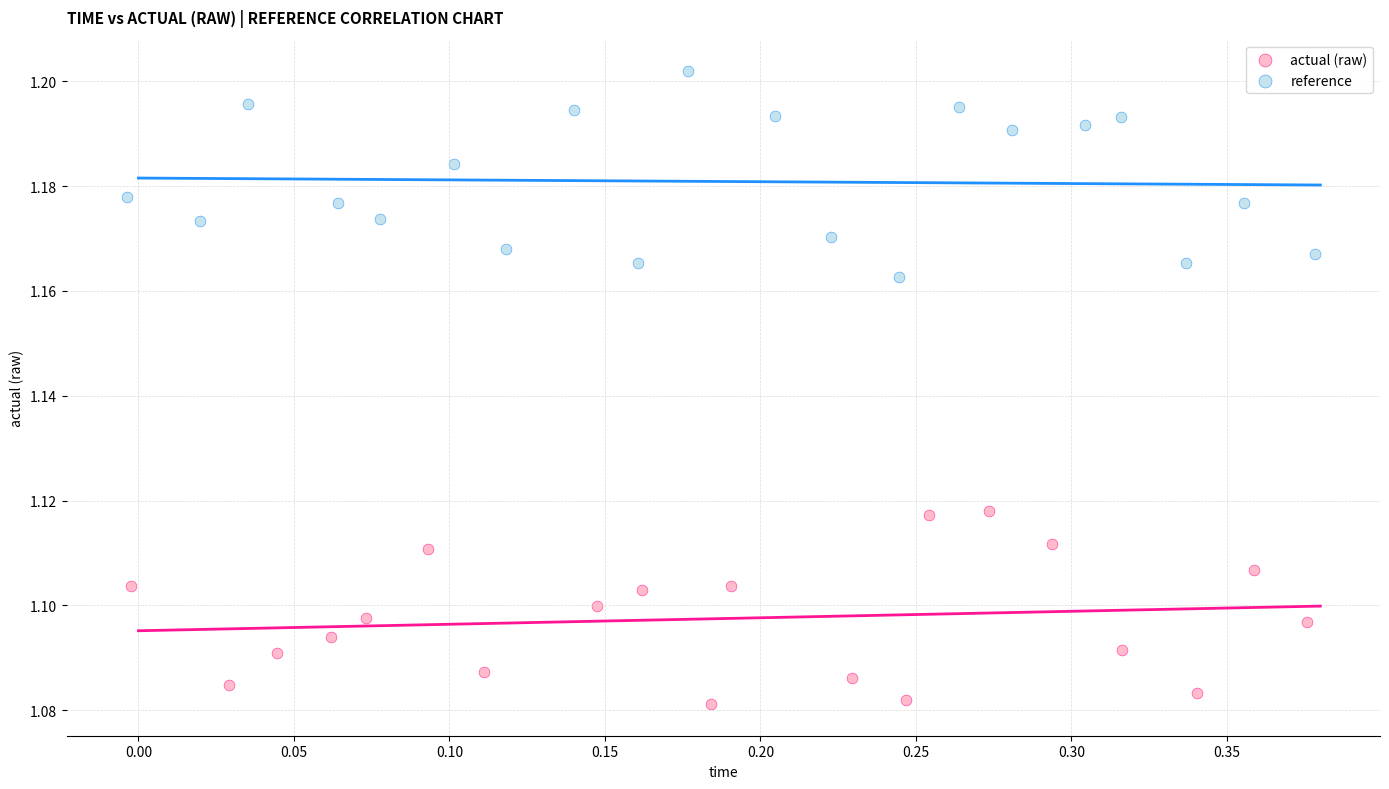

Which series has the widest spread of Y values?

reference